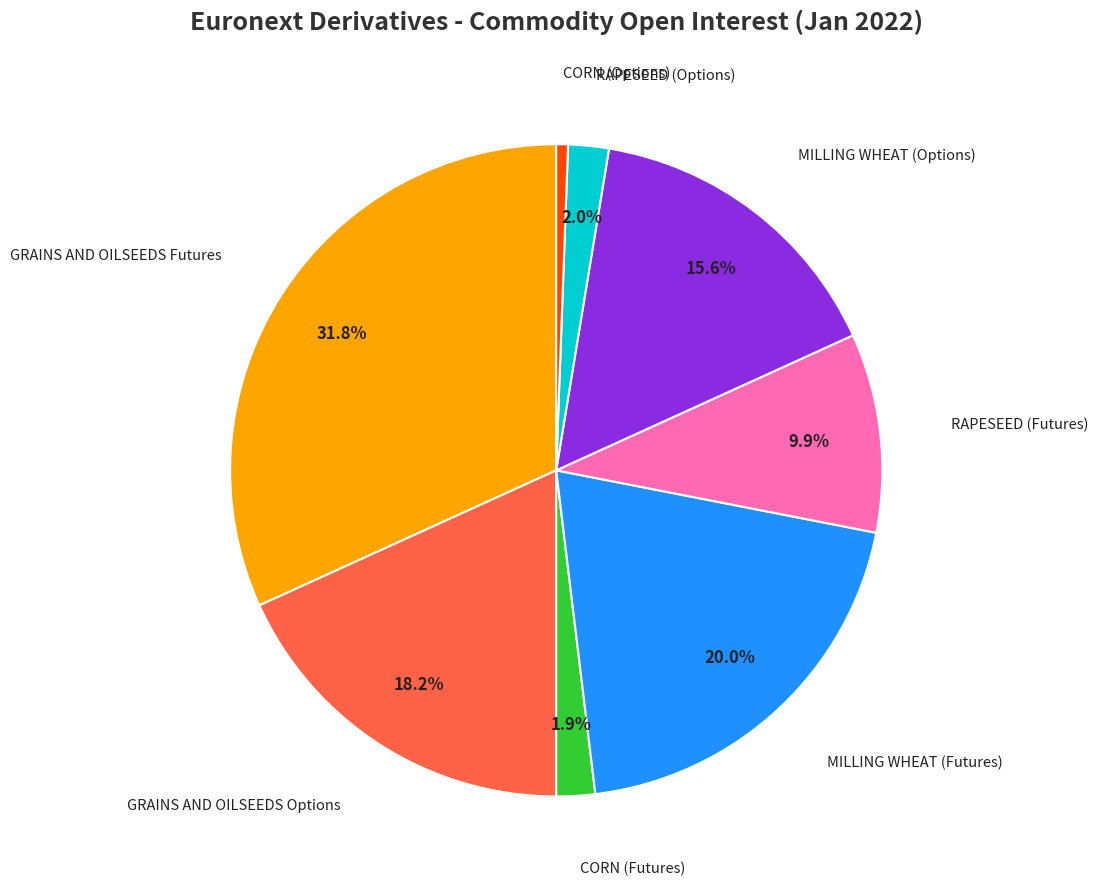

Does CORN (Options) account for over 50% of the chart?

No